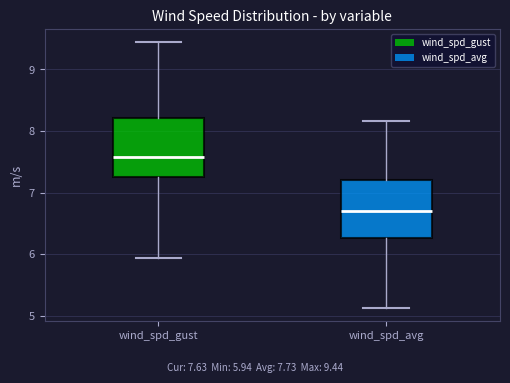

Reading left to right, read every box against the y-axis: the position of its median line, the range the box covers, and the ends of its whiskers. The values are not printed on the chart, so give them approximately, as read against the axis.

wind_spd_gust: median 7.6, box 7.3 to 8.2, whiskers 5.9 to 9.4
wind_spd_avg: median 6.7, box 6.3 to 7.2, whiskers 5.1 to 8.2